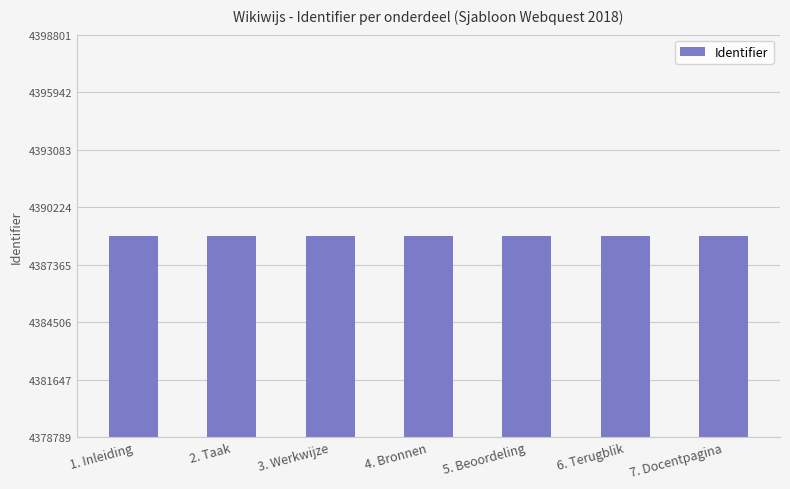

Count the number of data series in this chart.

1